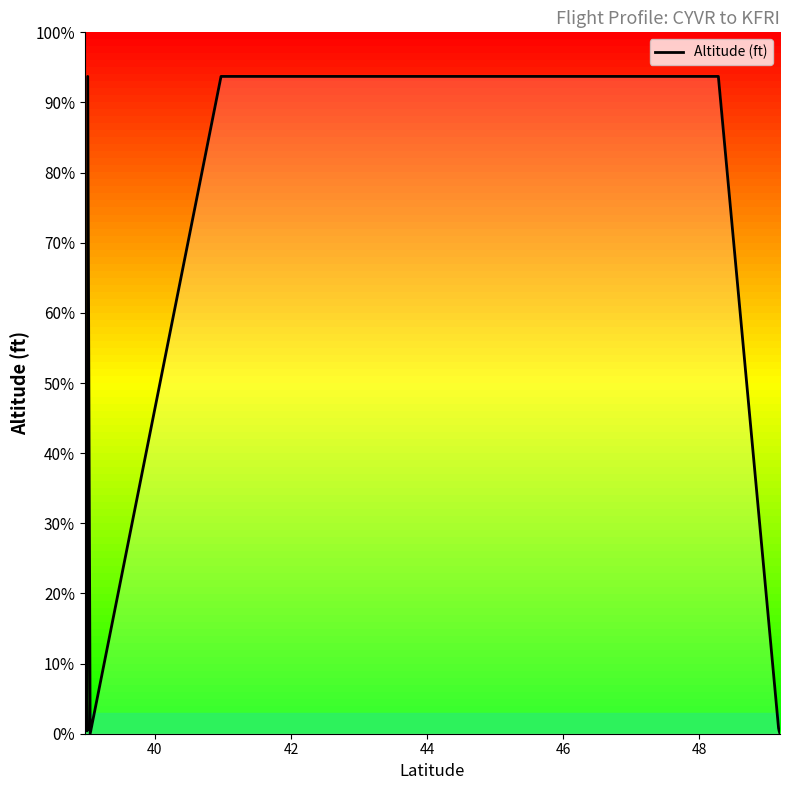

What is the maximum value shown in the chart?

32800